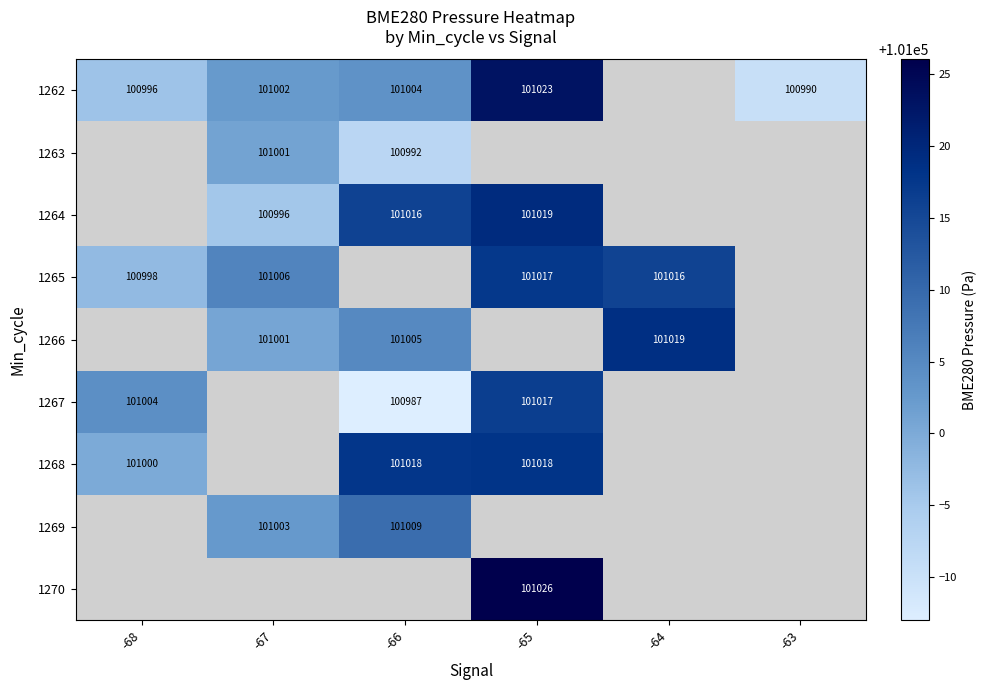

How many distinct data groups are displayed?

9